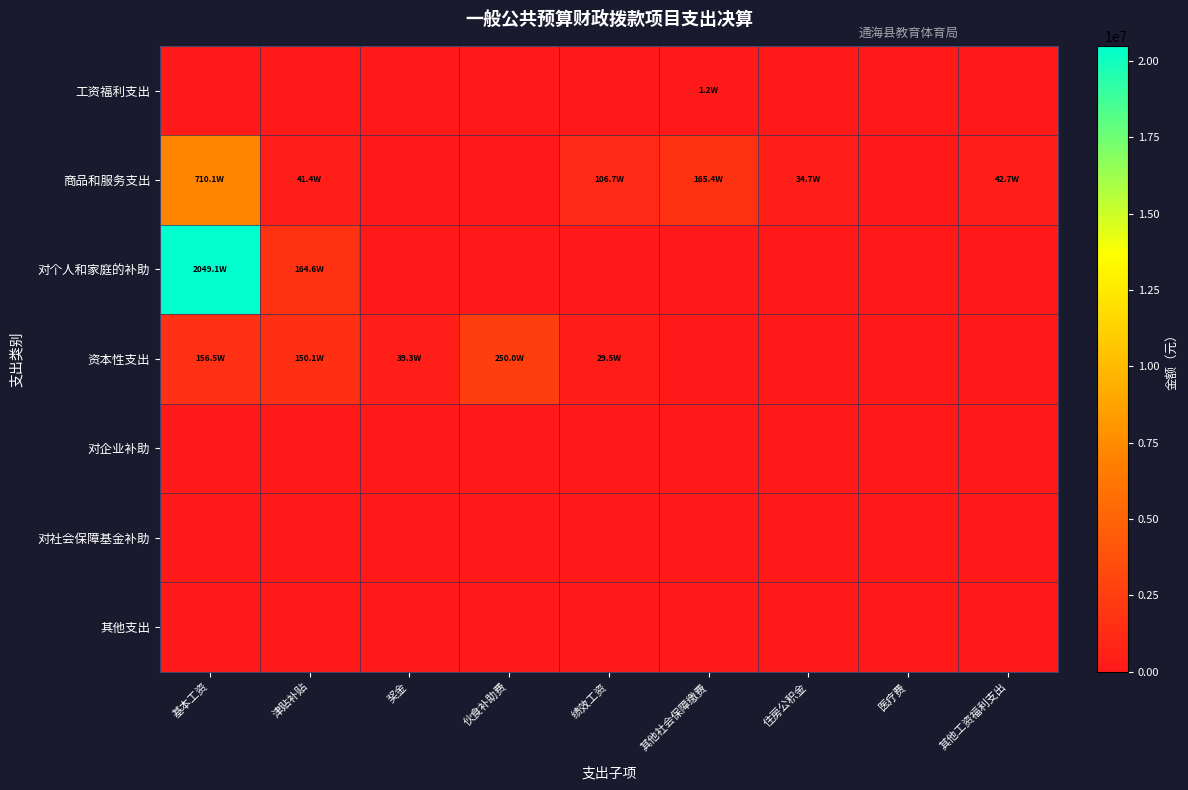

How many categories are shown in the chart?

9